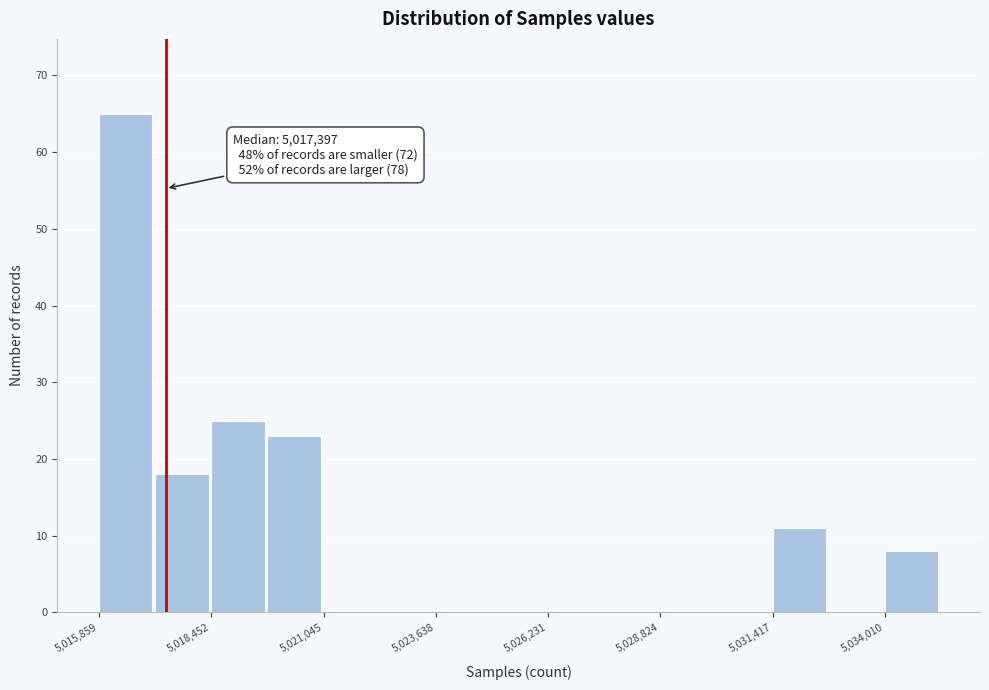

Around what value on the x-axis is the tallest bar? Give the approximate position of its centre, as read against the axis.

5016500